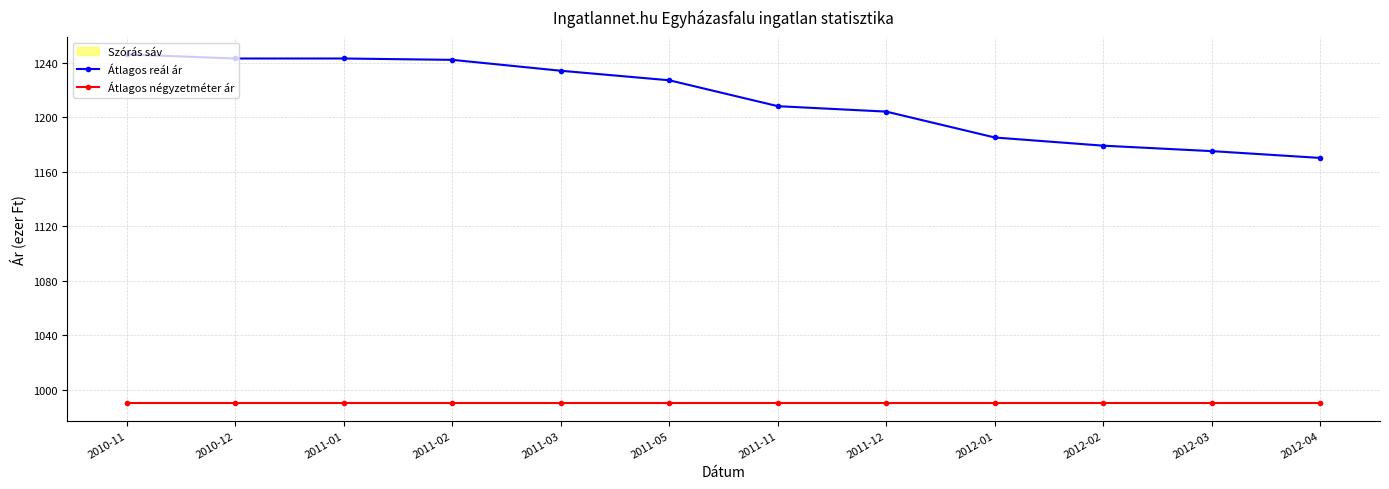

At which category is the sum across all series the highest?

2010-11